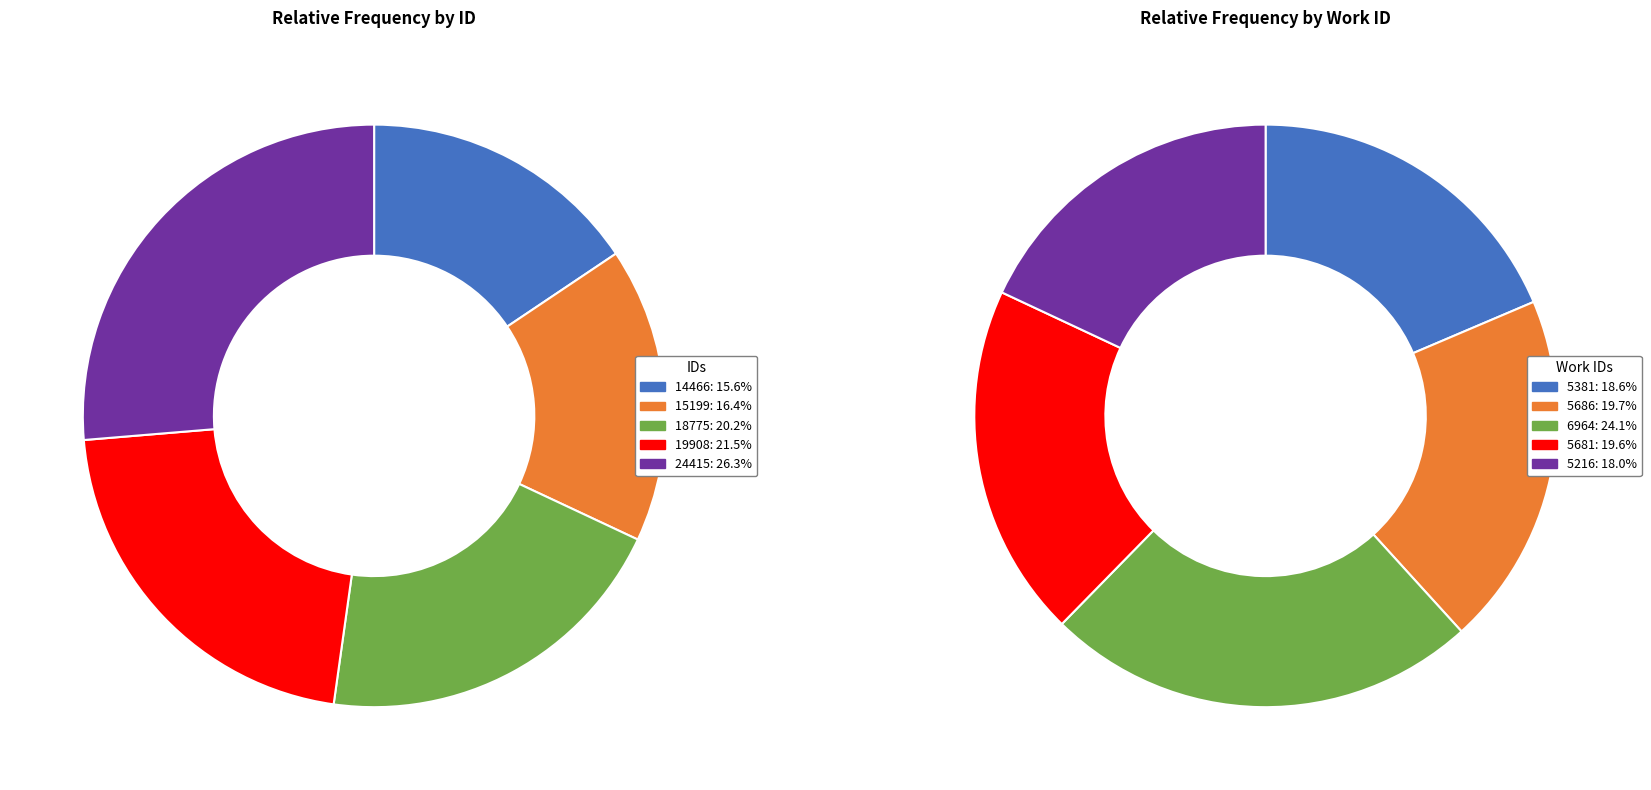

What is the total percentage of 15199 and 18775?

36.6%